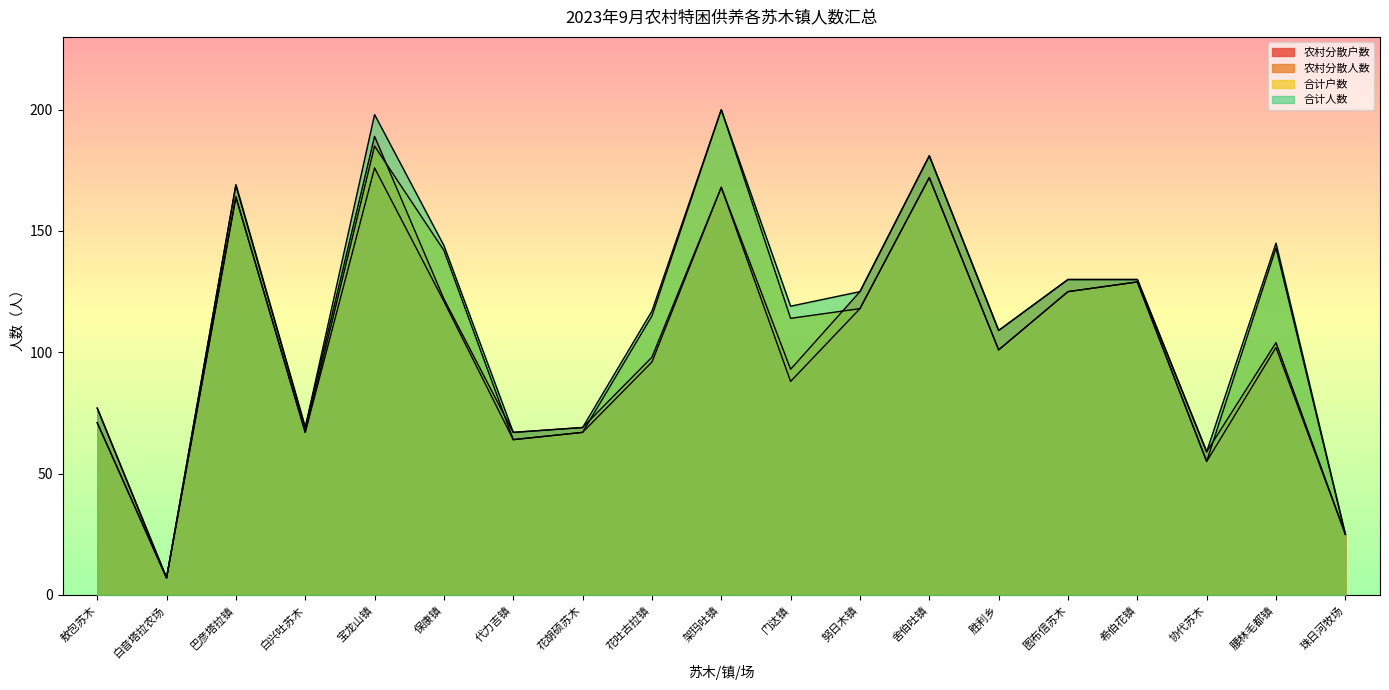

At which label does 合计户数 first exceed 115?

巴彦塔拉镇